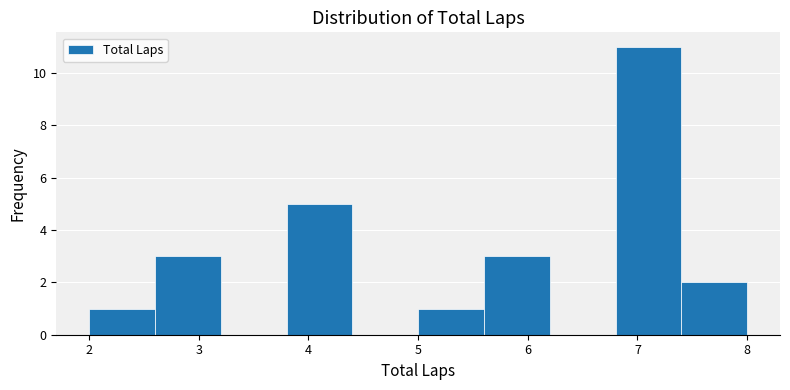

Reading left to right, transcribe this chart: for each bar, give the range it covers on the x-axis and its height. The values are not printed on the chart, so give them approximately, as read against the axis.

2.0 to 2.6: 1
2.6 to 3.2: 3
3.2 to 3.8: 0
3.8 to 4.4: 5
4.4 to 5.0: 0
5.0 to 5.6: 1
5.6 to 6.2: 3
6.2 to 6.8: 0
6.8 to 7.4: 11
7.4 to 8.0: 2